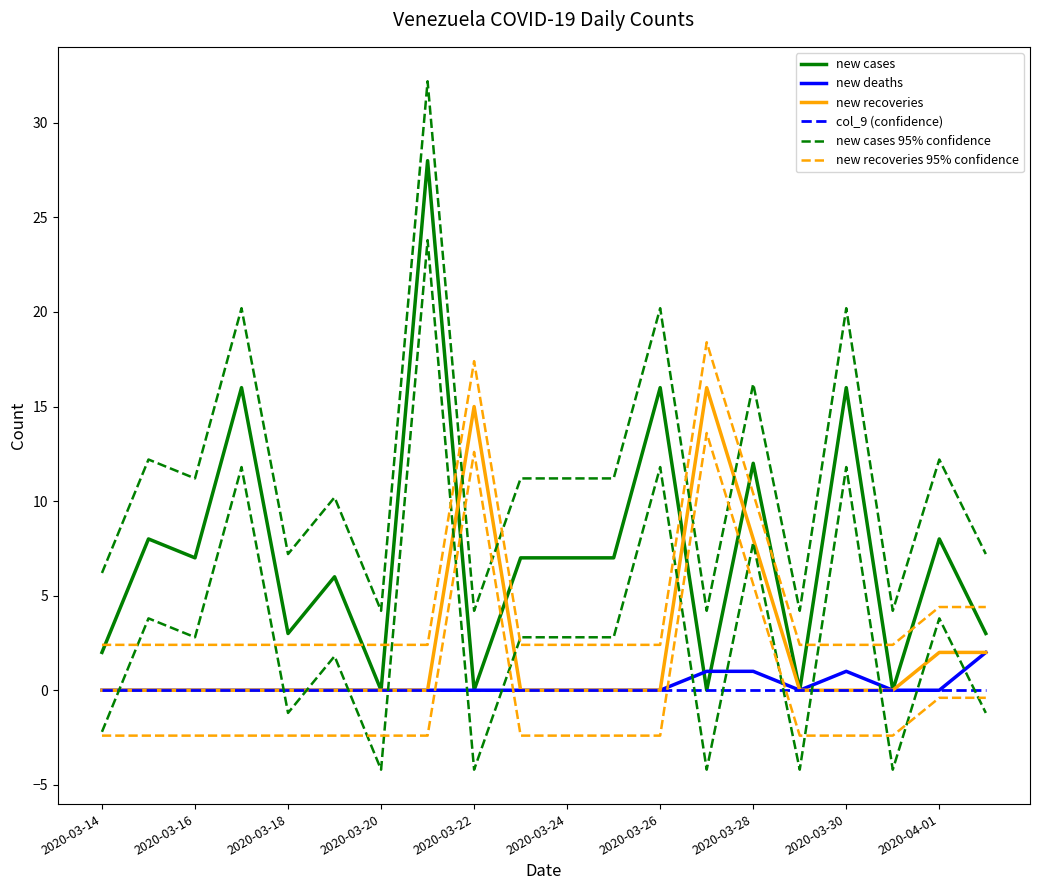

True or false: new deaths has a value of 1.1 at 19.

False